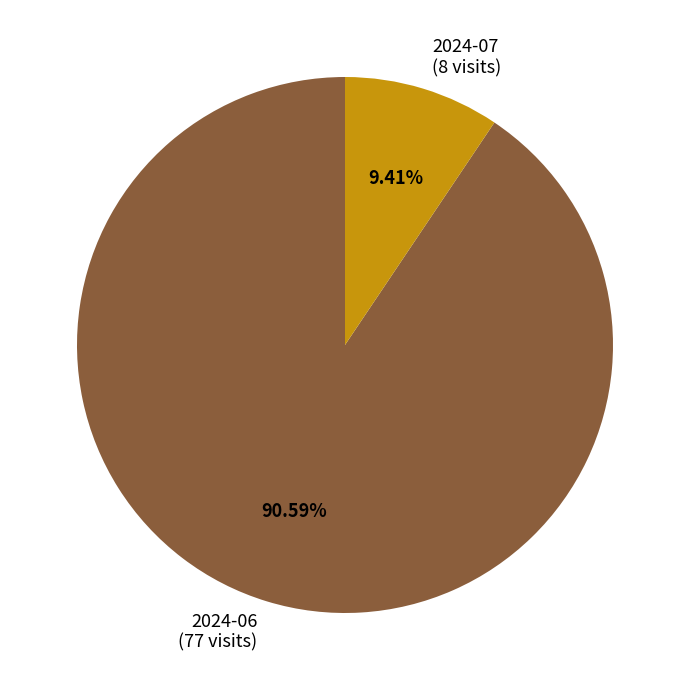

Is there a majority slice in this chart?

Yes